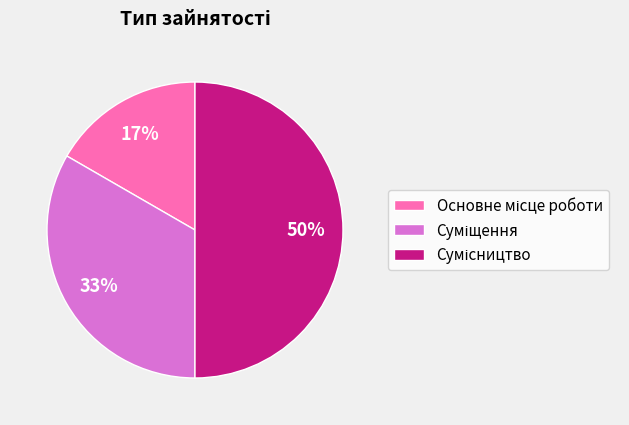

To the nearest percent, what is the average slice percentage?

33%